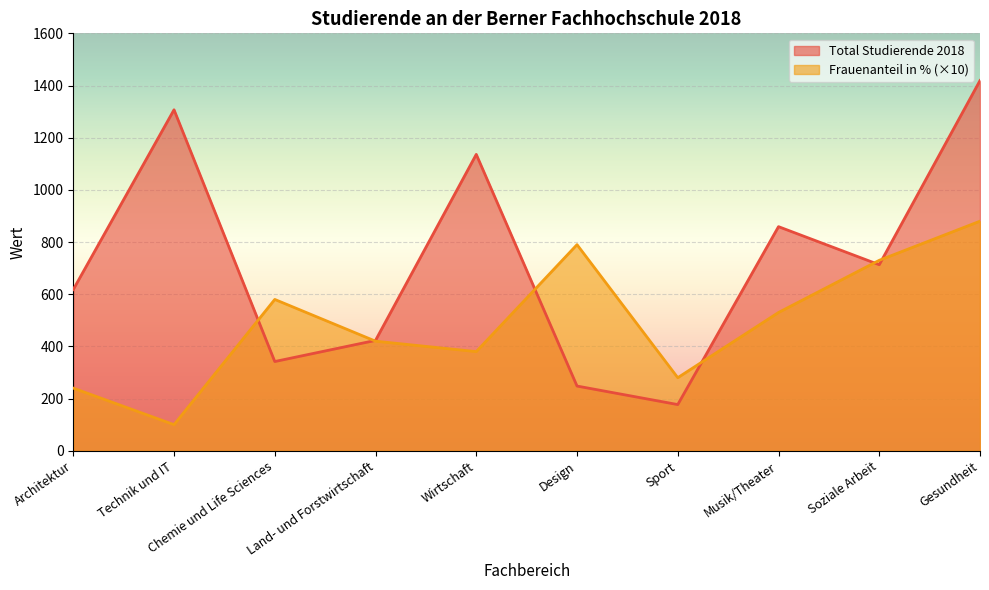

At which category does the chart reach its peak across all series?

Gesundheit